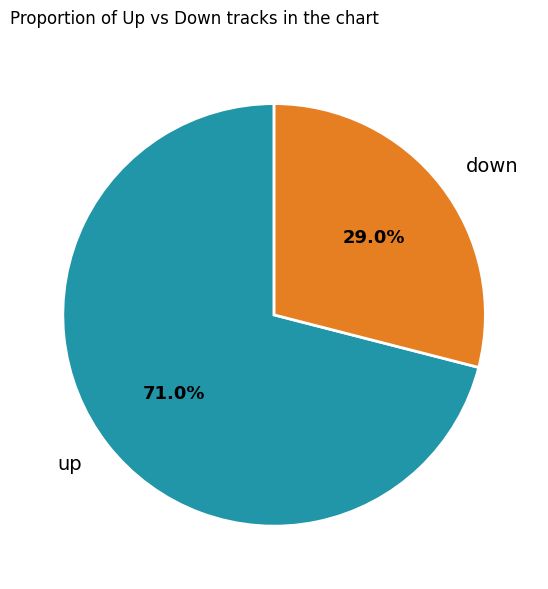

The up slice represents 71% of the pie. True or false?

True